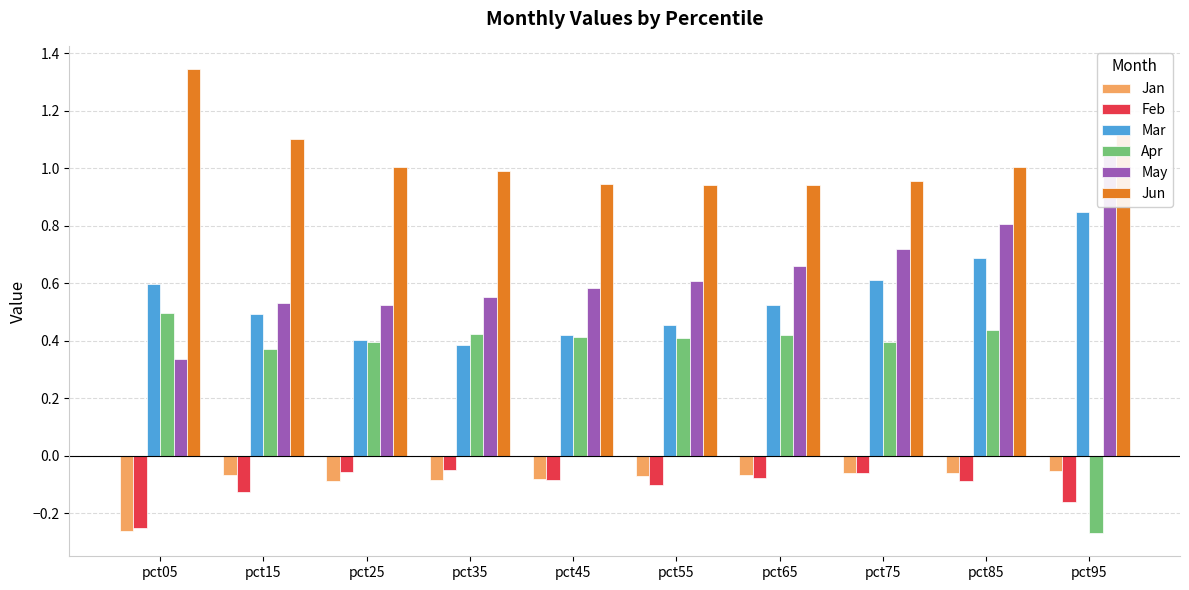

At which label is Jun closest to 1?

pct85